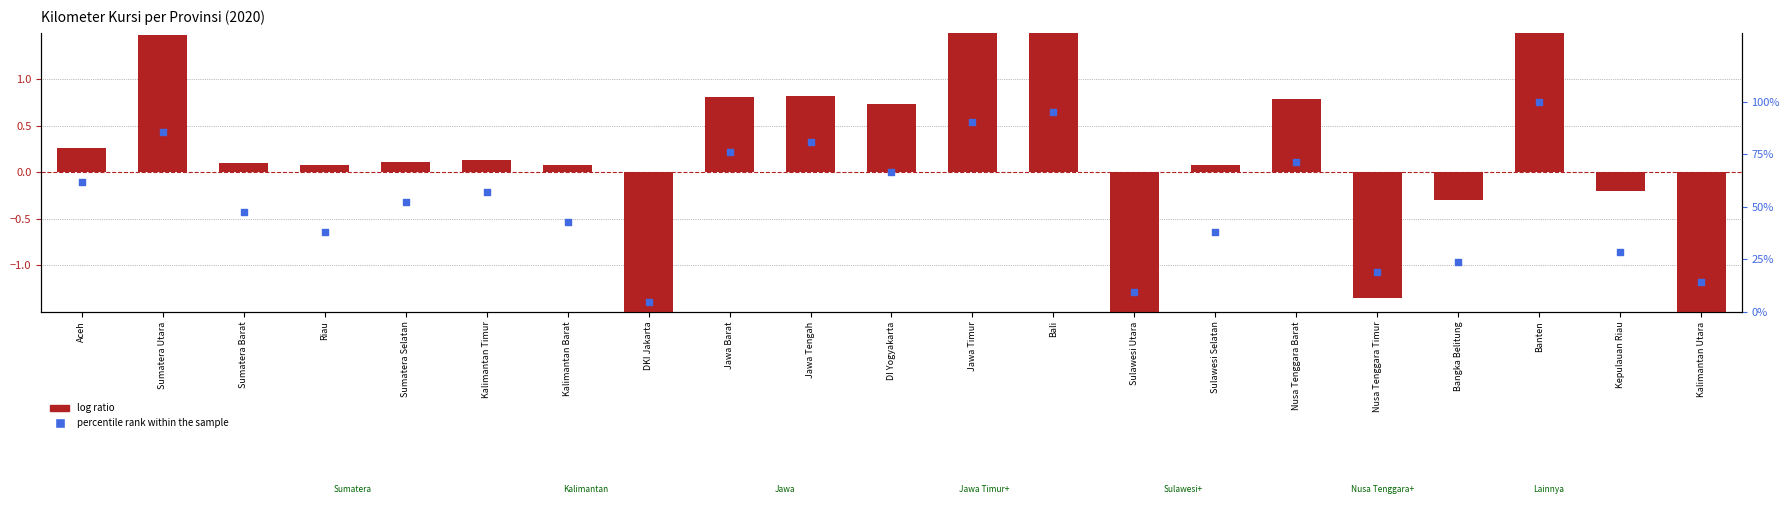

Which series has the largest total across all categories?

percentile rank within the sample